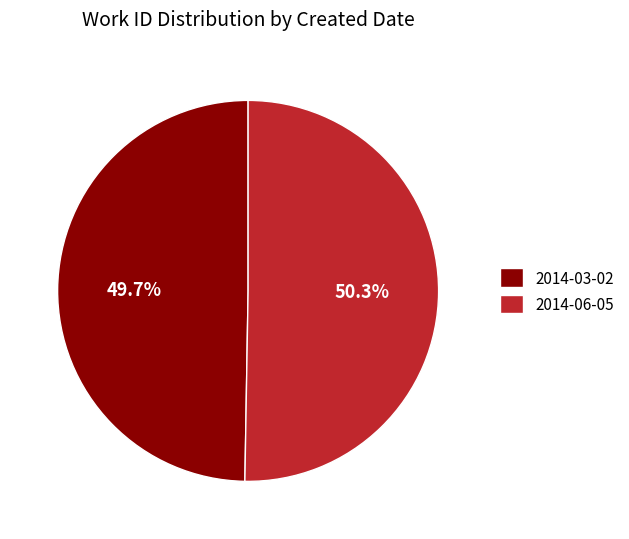

Which slice is the largest?

2014-06-05